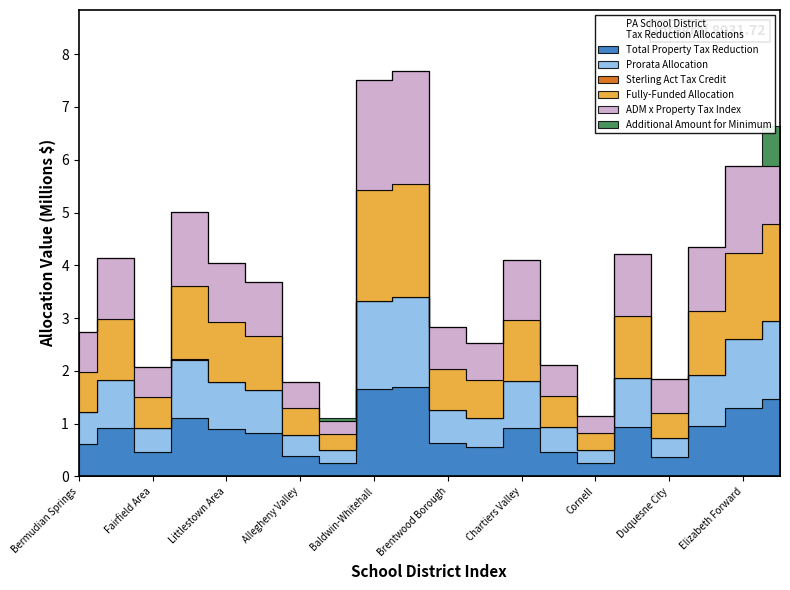

Where is the first local minimum for Sterling Act Tax Credit?

Fairfield Area